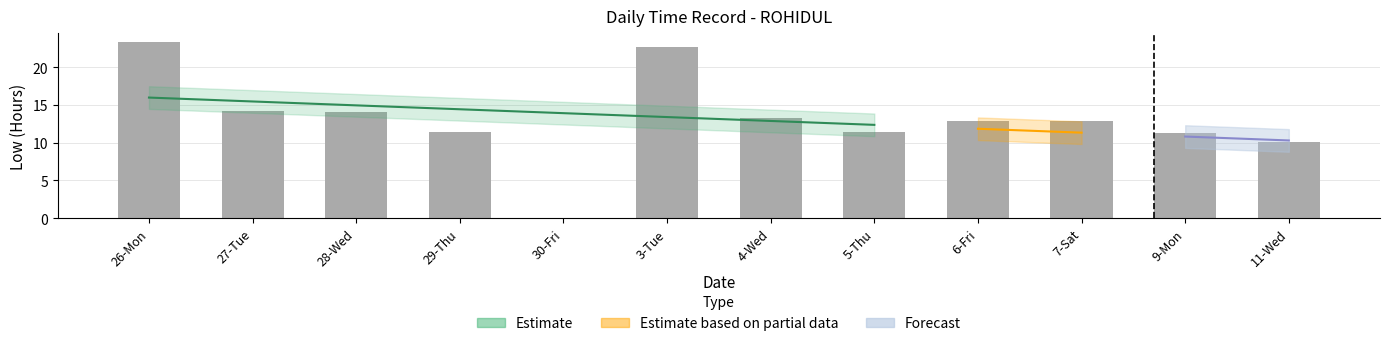

Does the chart contain any negative values?

No